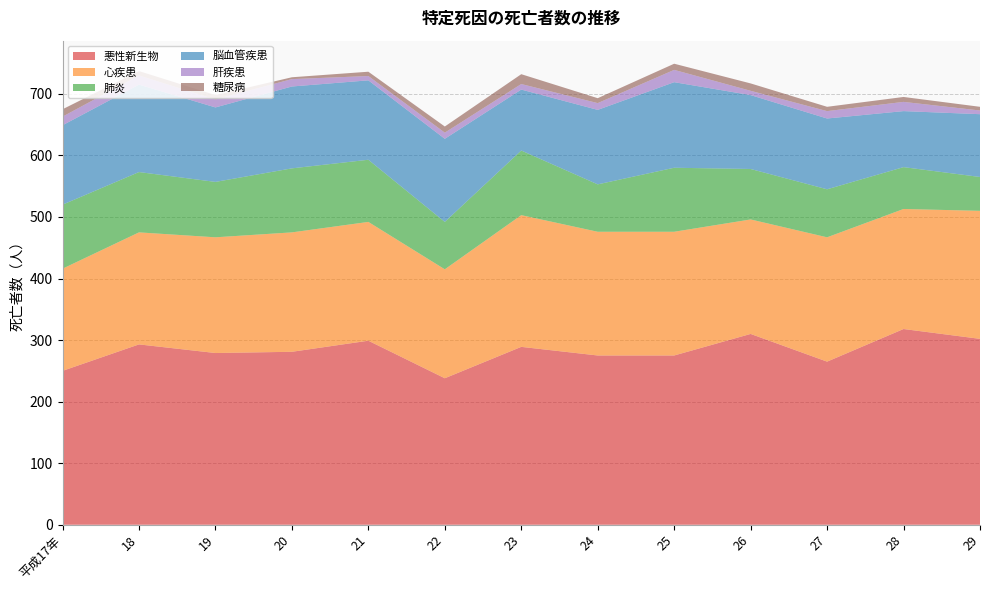

Reading left to right, list all the values displayed in this chart.

悪性新生物: 250	293	279	281	299	238	289	275	275	310	265	318	302
心疾患: 166	182	188	194	193	177	214	201	201	186	202	195	208
肺炎: 104	98	90	104	101	77	105	77	104	82	78	68	55
脳血管疾患: 129	142	121	133	129	135	99	121	139	120	115	91	102
肝疾患: 14	15	13	12	7	10	9	11	20	7	12	15	6
糖尿病: 12	7	7	3	7	10	16	8	10	12	7	8	6